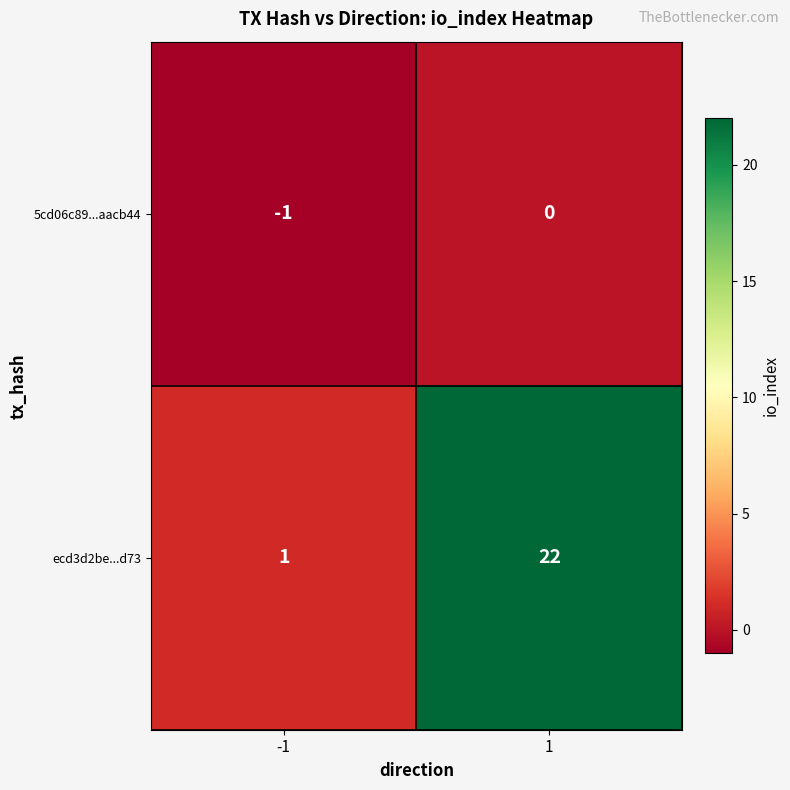

Reading left to right, transcribe all the data shown in this chart.

5cd06c89...aacb44: -1=-1	1=0
ecd3d2be...d73: -1=1	1=22